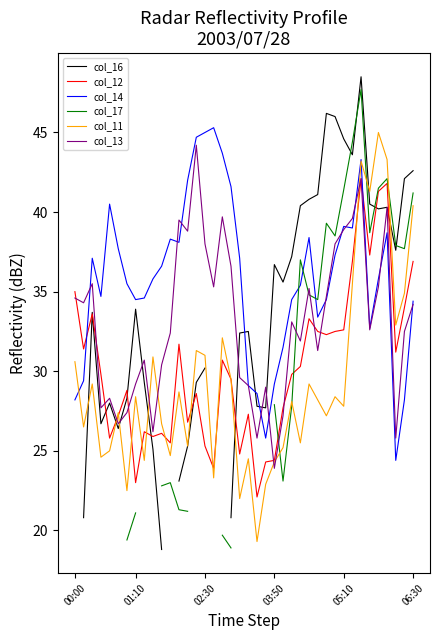

Between which two adjacent categories do col_17 and col_14 first intersect?

25 and 26